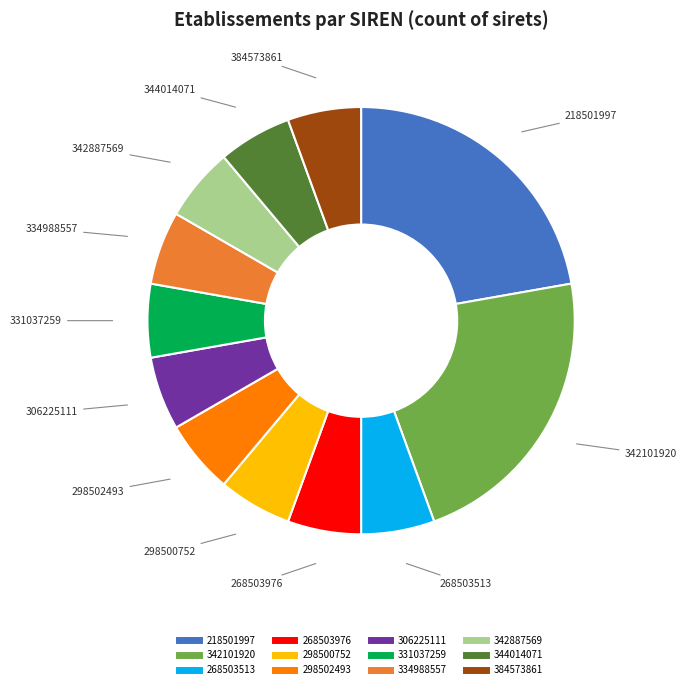

Does any single category account for the majority?

No